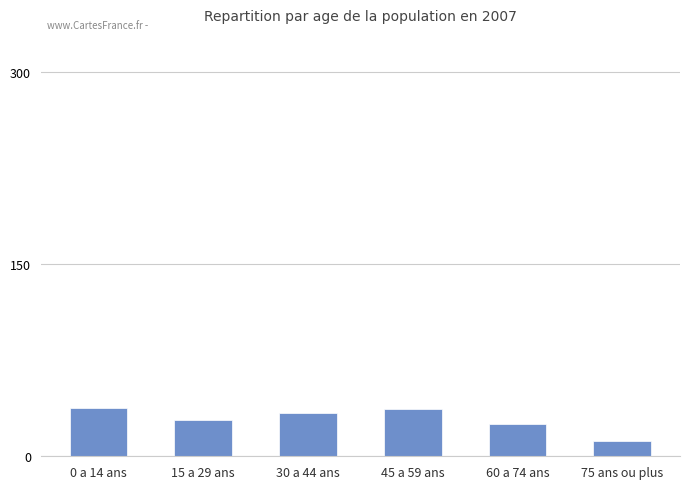

What is the value of the 2nd bar from the left?

28